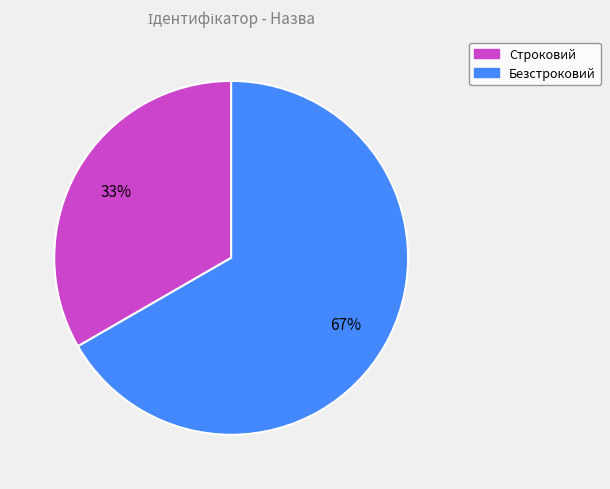

Which slice is the smallest?

Строковий